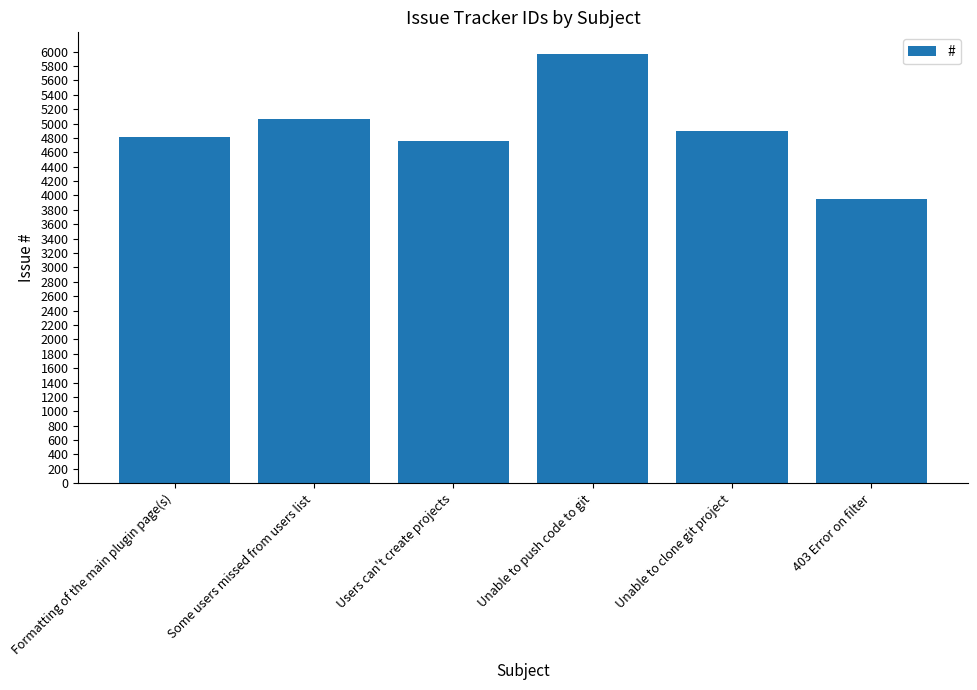

Where does the data first go above 4890?

Some users missed from users list